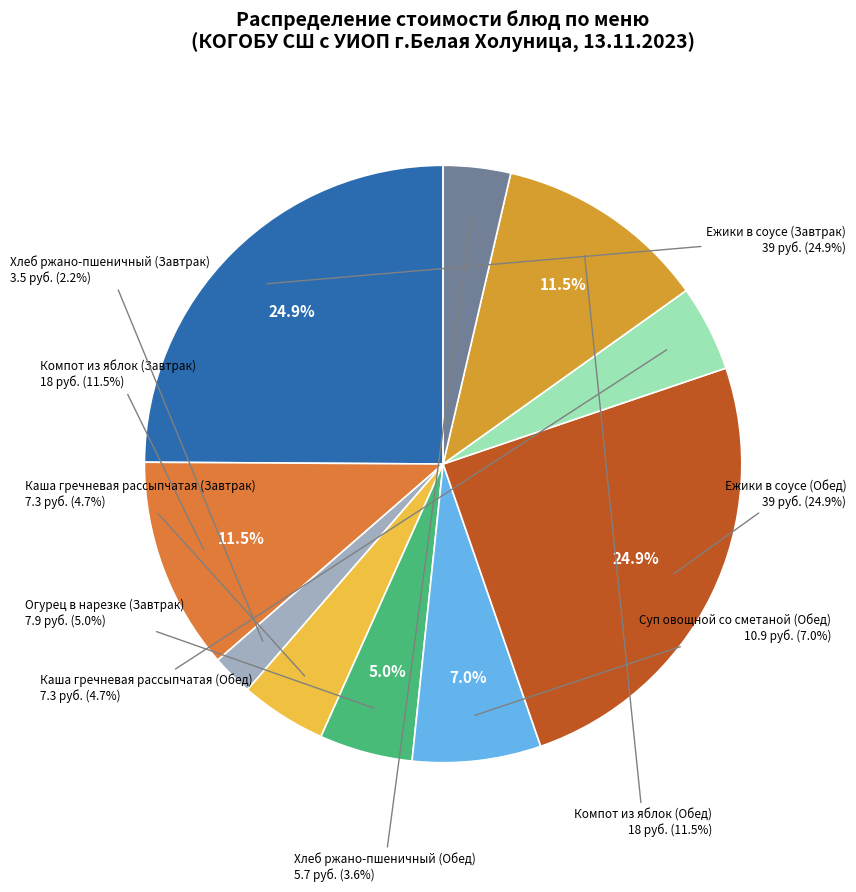

Does Хлеб ржано-пшеничный (Обед) represent more than half of the total?

No